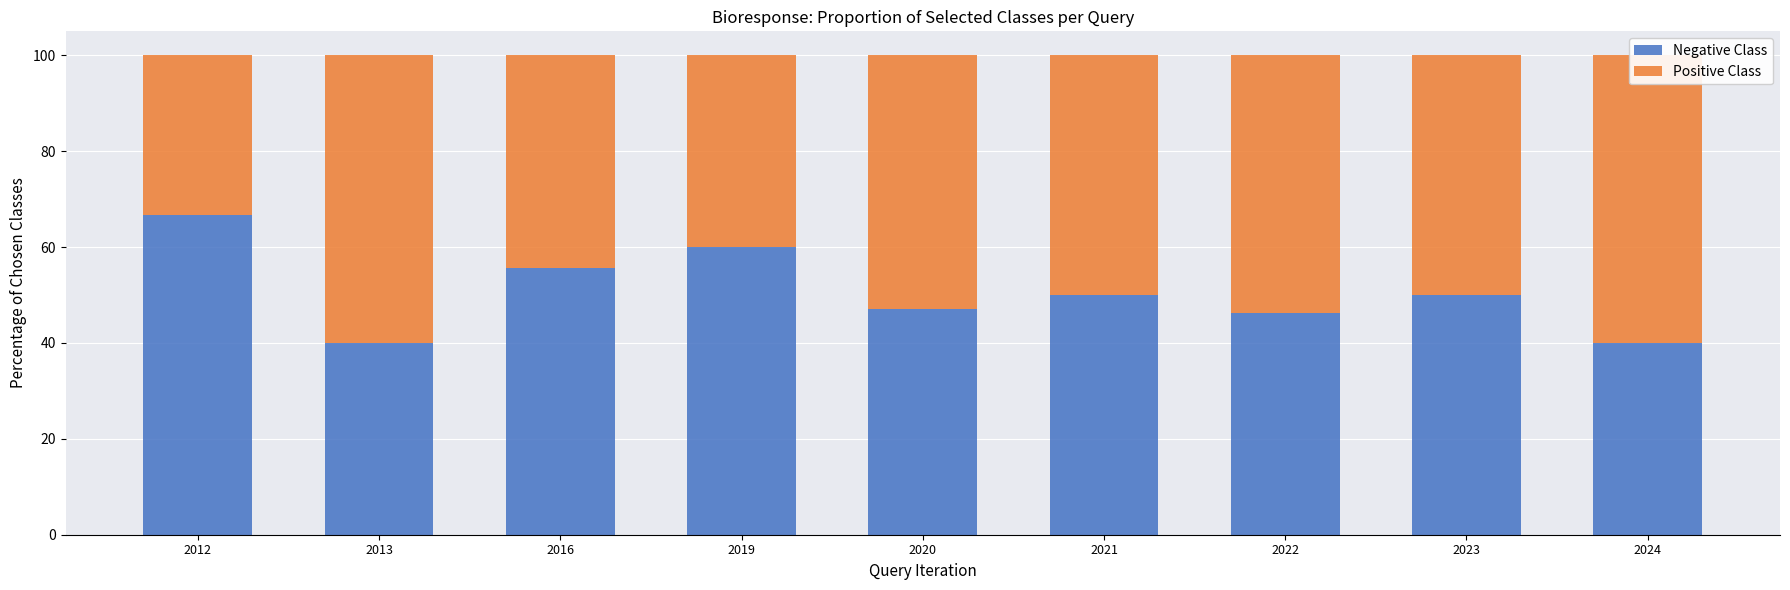

What is the minimum value shown in the chart?

33.3